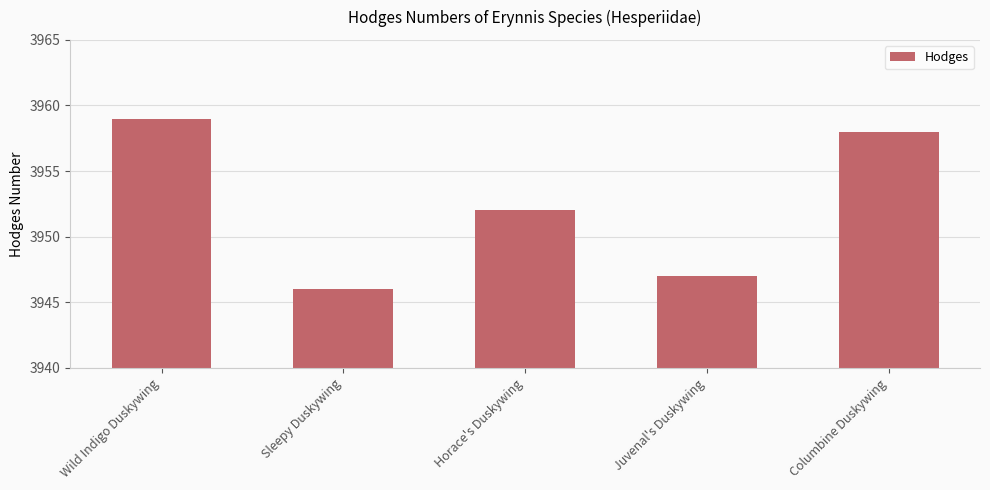

Does the chart contain stacked bars?

No